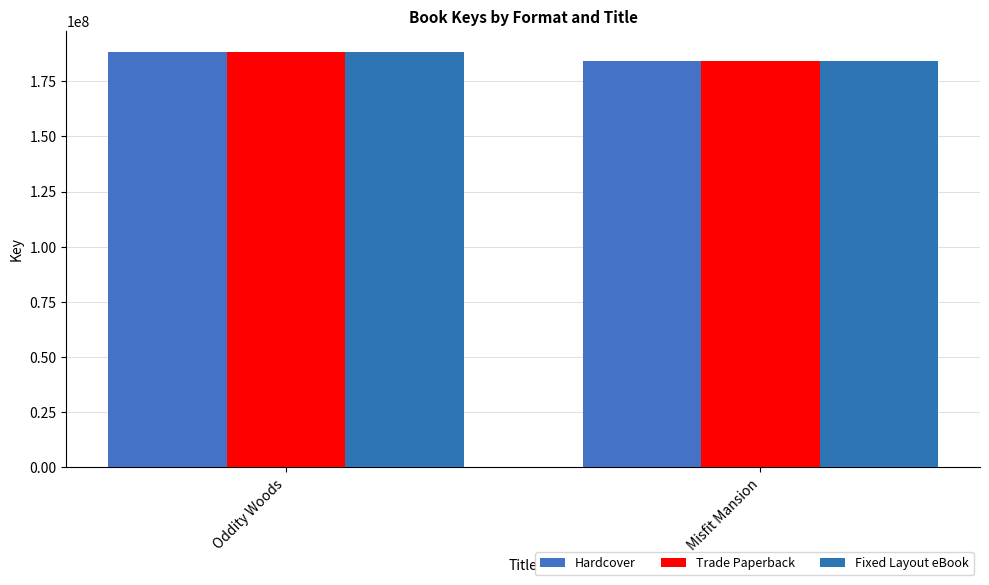

Count the number of data series in this chart.

3